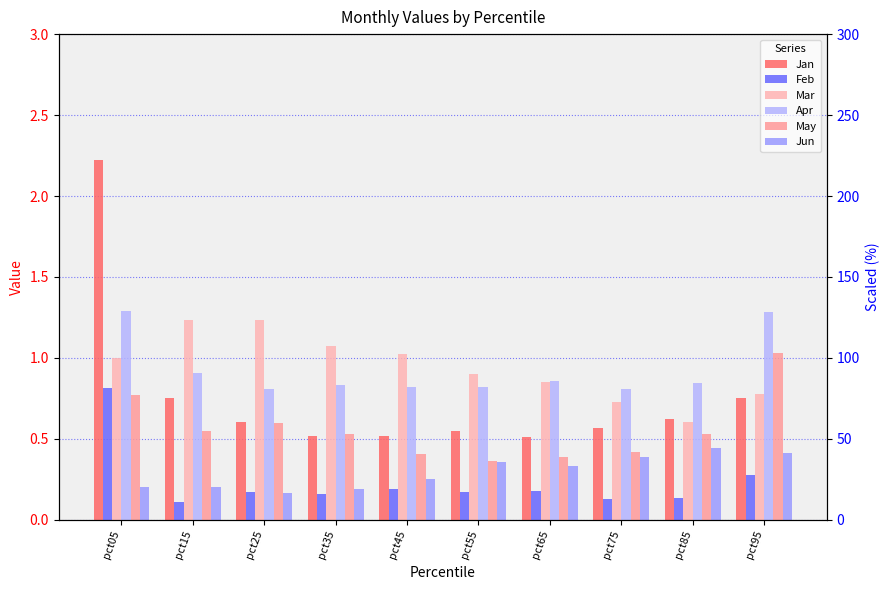

Reading left to right, transcribe all the data shown in this chart.

Jan: 2.2	0.7	0.6	0.5	0.5	0.5	0.5	0.6	0.6	0.8
Feb: 0.8	0.1	0.2	0.2	0.2	0.2	0.2	0.1	0.1	0.3
Mar: 1.0	1.2	1.2	1.1	1.0	0.9	0.8	0.7	0.6	0.8
Apr: 1.3	0.9	0.8	0.8	0.8	0.8	0.9	0.8	0.8	1.3
May: 0.8	0.5	0.6	0.5	0.4	0.4	0.4	0.4	0.5	1.0
Jun: 0.2	0.2	0.2	0.2	0.3	0.4	0.3	0.4	0.4	0.4